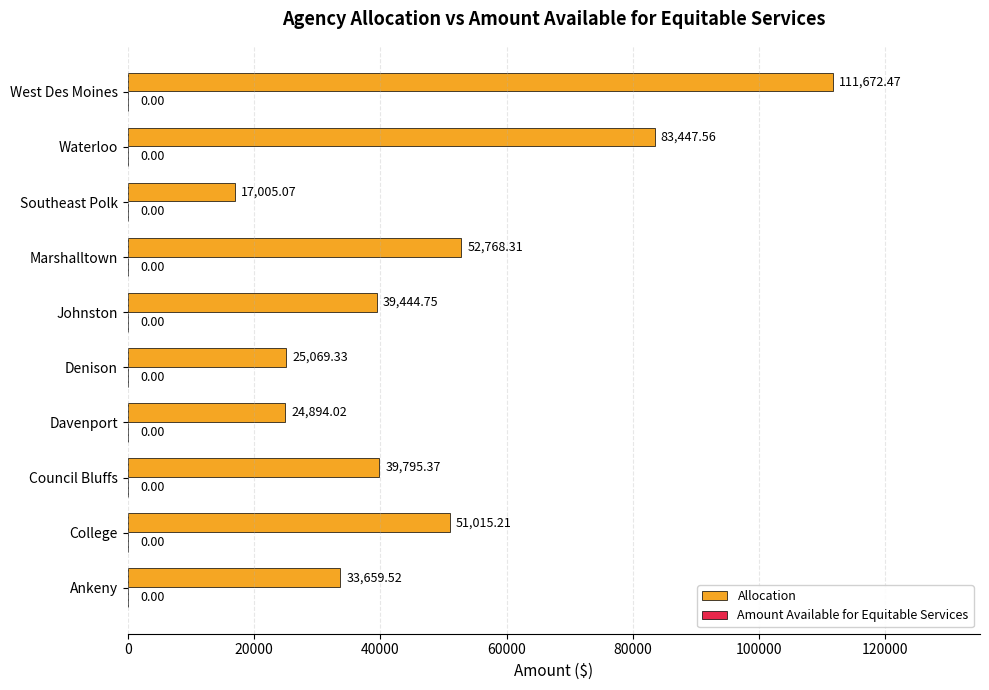

At which label is the value closest to 64338?

Marshalltown